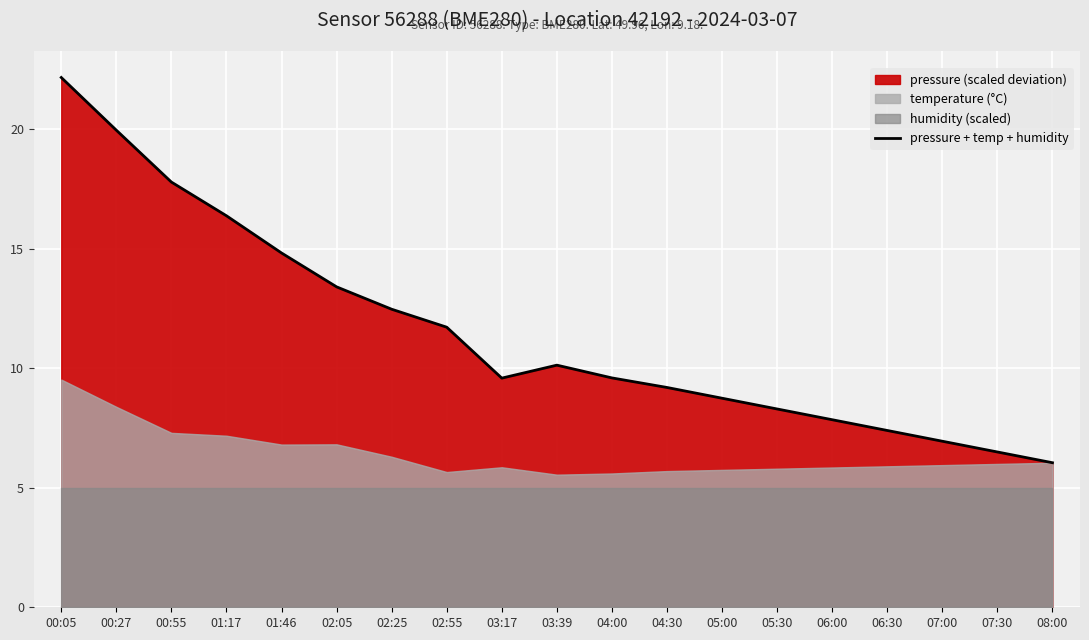

How many points are higher than both their immediate neighbors (excluding endpoints)?

1